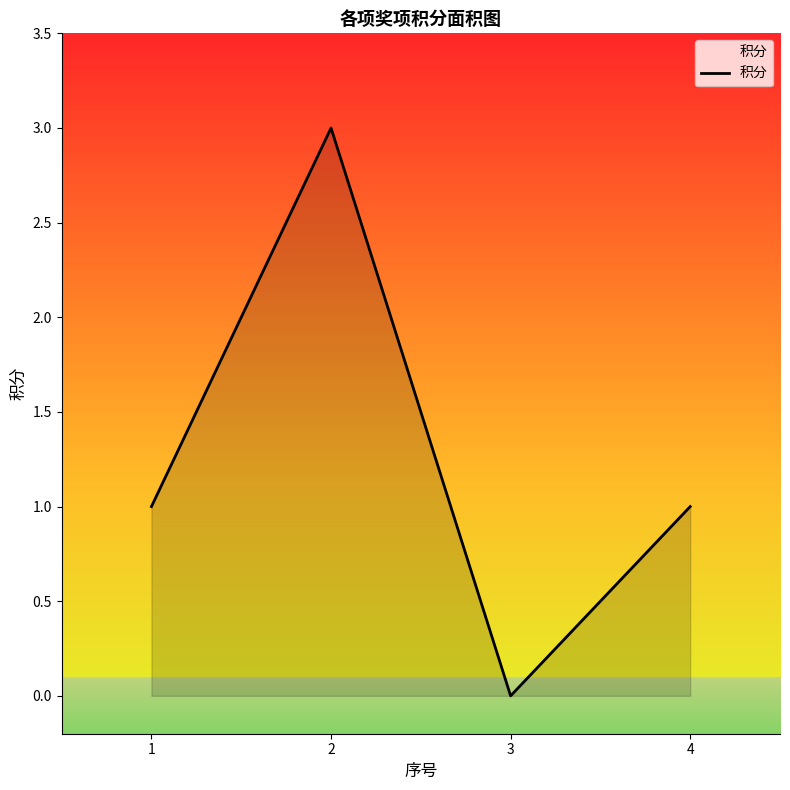

What is the sum of the values at 2 and 4?

4